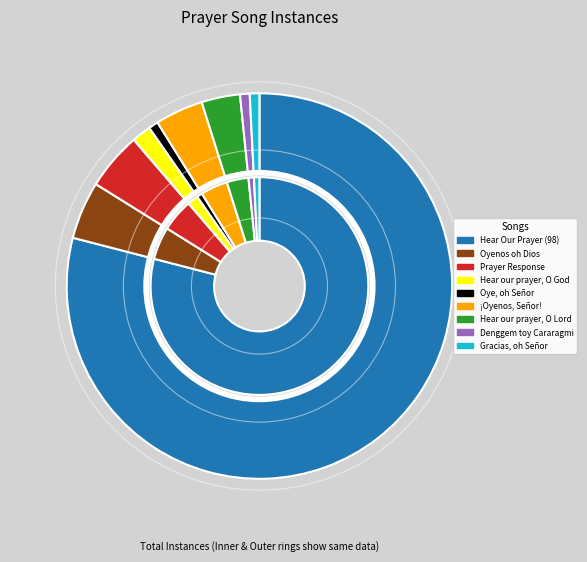

How many segments does this pie chart have?

9